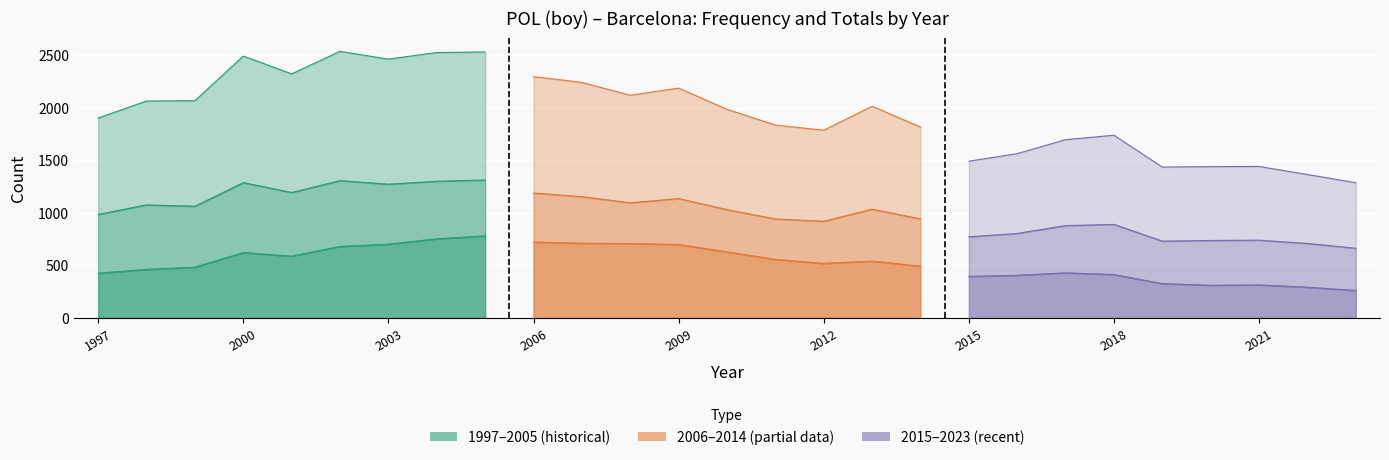

Where is out. Boys nearest to the value 1912?

1997